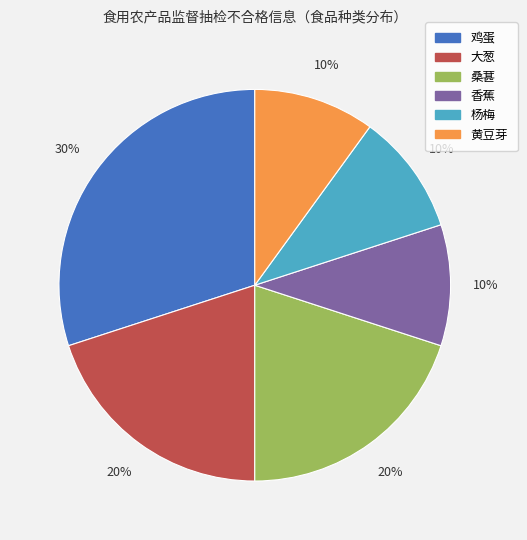

Combined, do 桑葚 and 黄豆芽 account for over 50%?

No